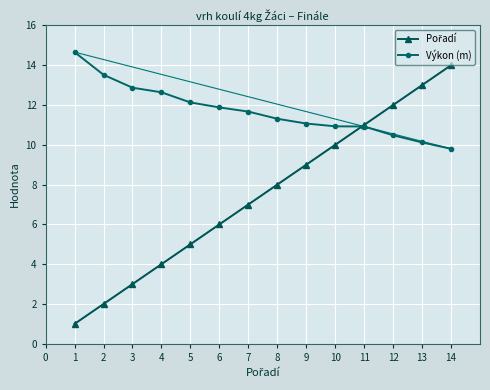

What is the spread (max minus min) of values at 12?

1.5